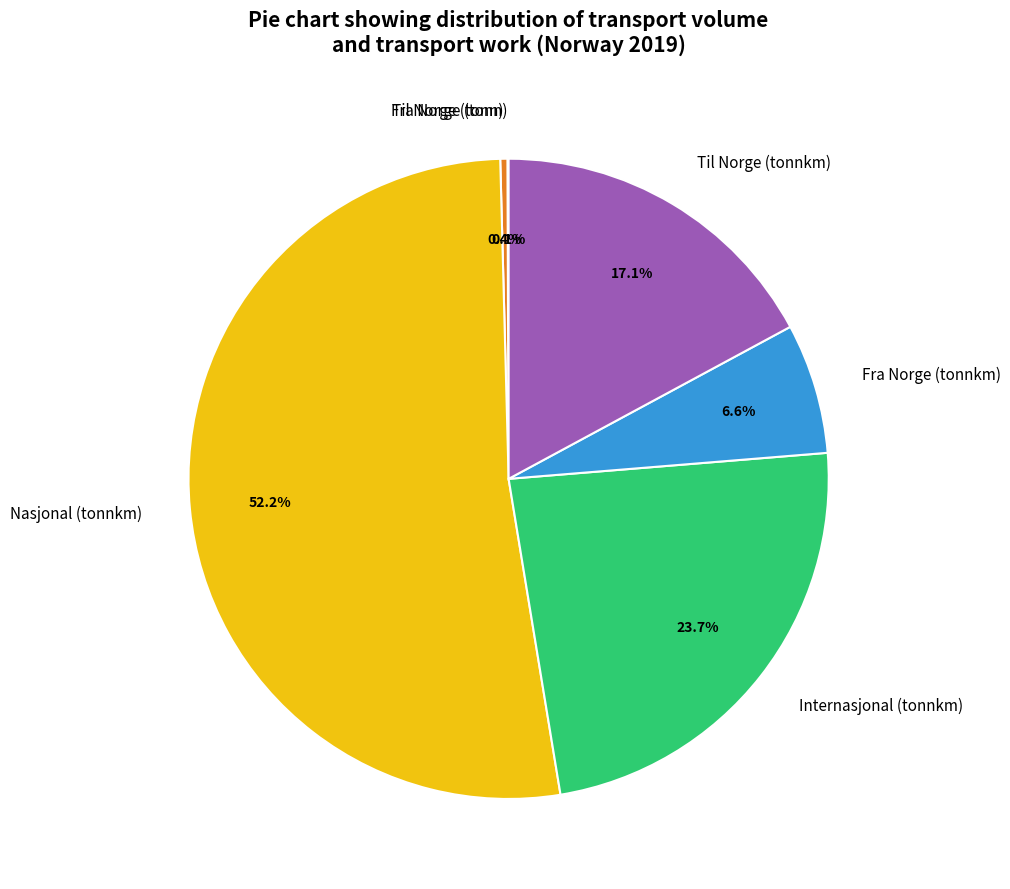

To the nearest percent, what is the difference between the Til Norge (tonnkm) and Nasjonal (tonnkm) slice percentages?

35%